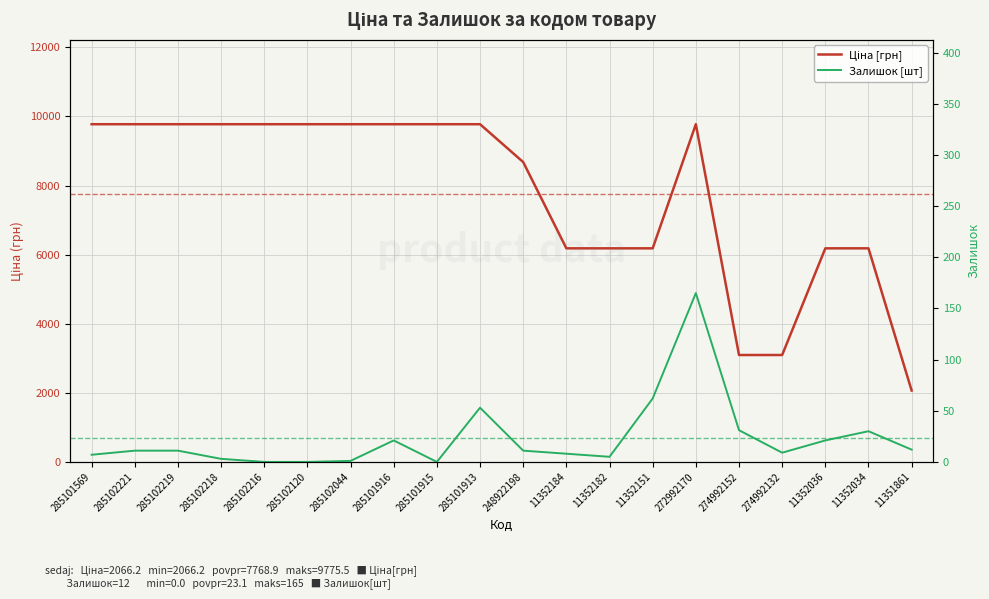

What are all the series names shown in the legend?

Ціна [грн], Залишок [шт]